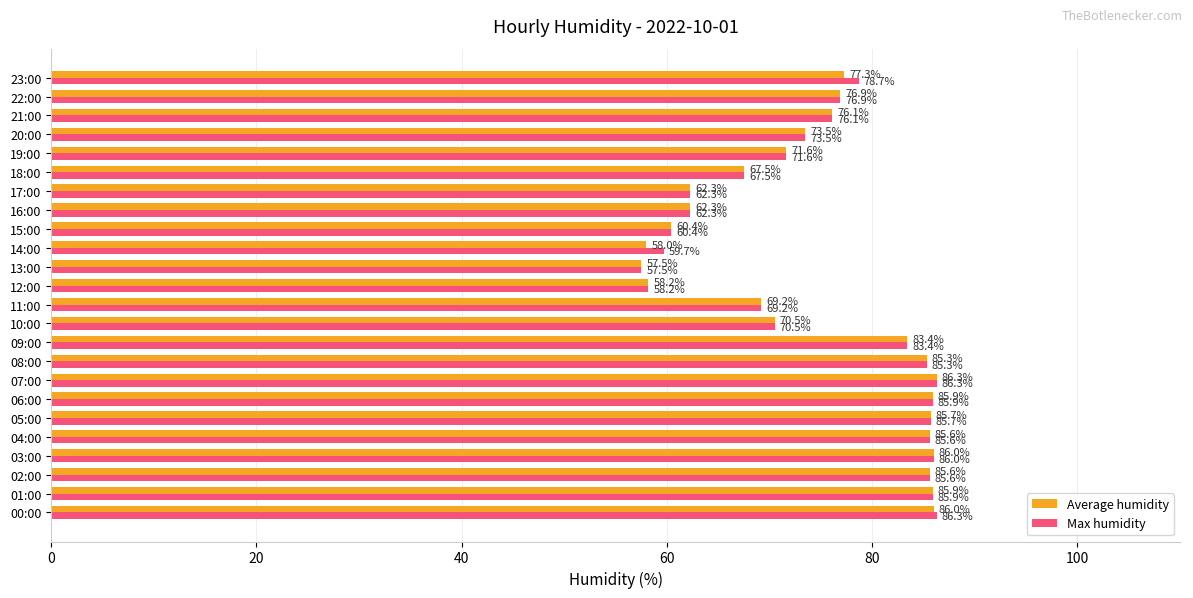

Which series changed the most between 12:00 and 14:00?

Max humidity